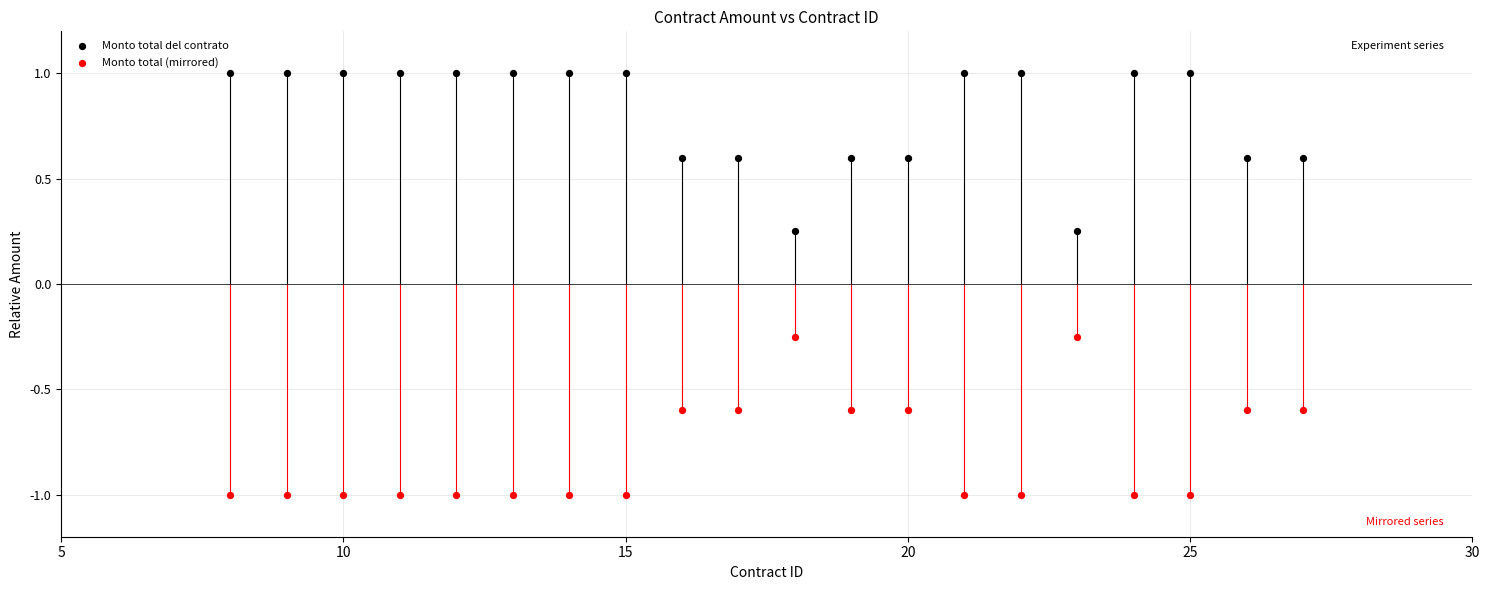

What are all the series names shown in the legend?

Monto total del contrato, Monto total (mirrored)